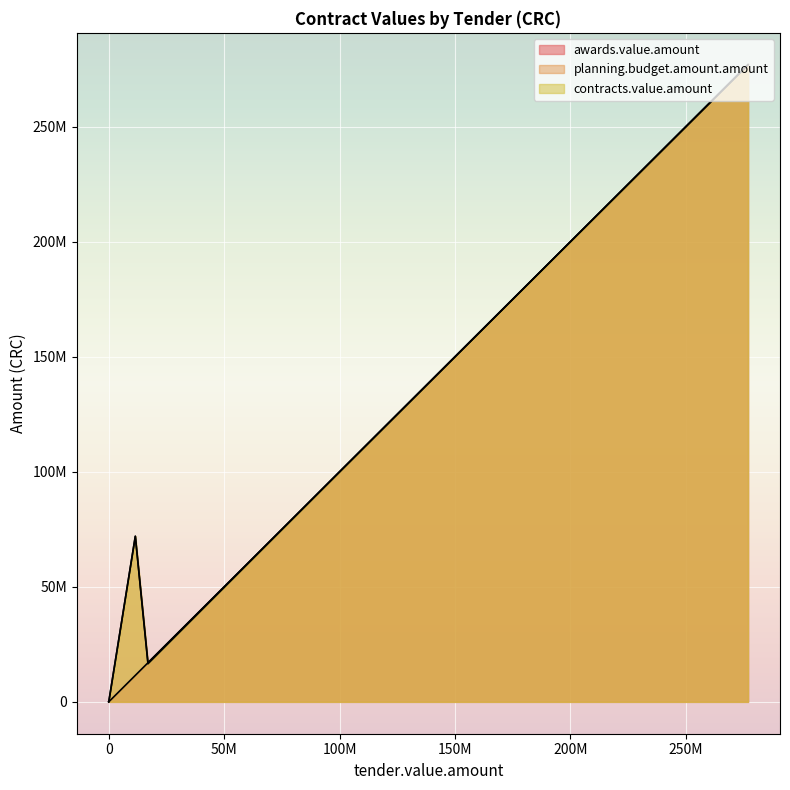

The value of contracts.value.amount at 2016CD-000016 is 5296. True or false?

False